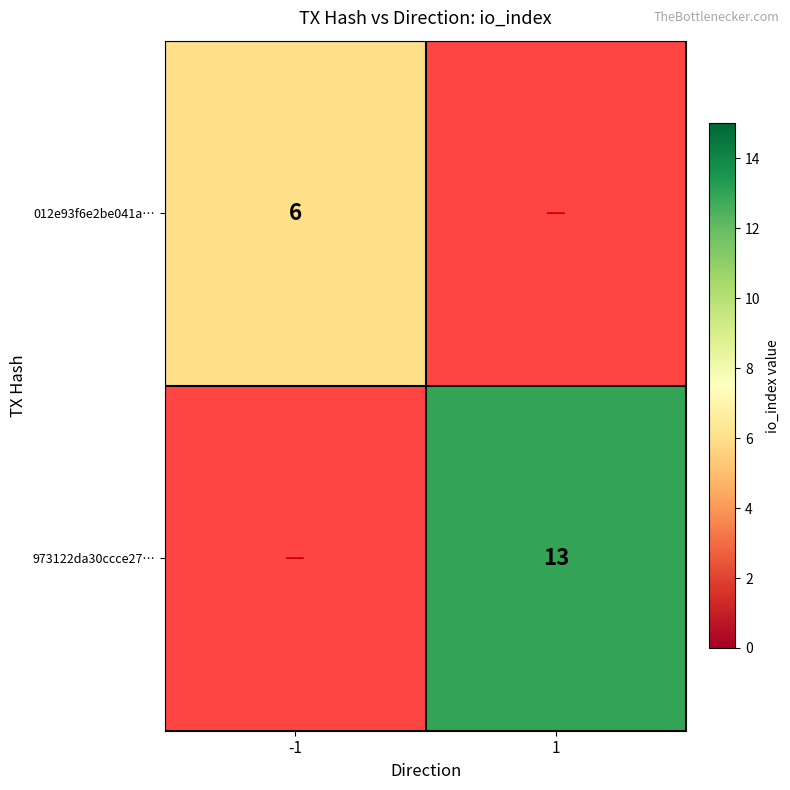

Is it true that 012e93f6e2be041a… equals 6 at -1?

True